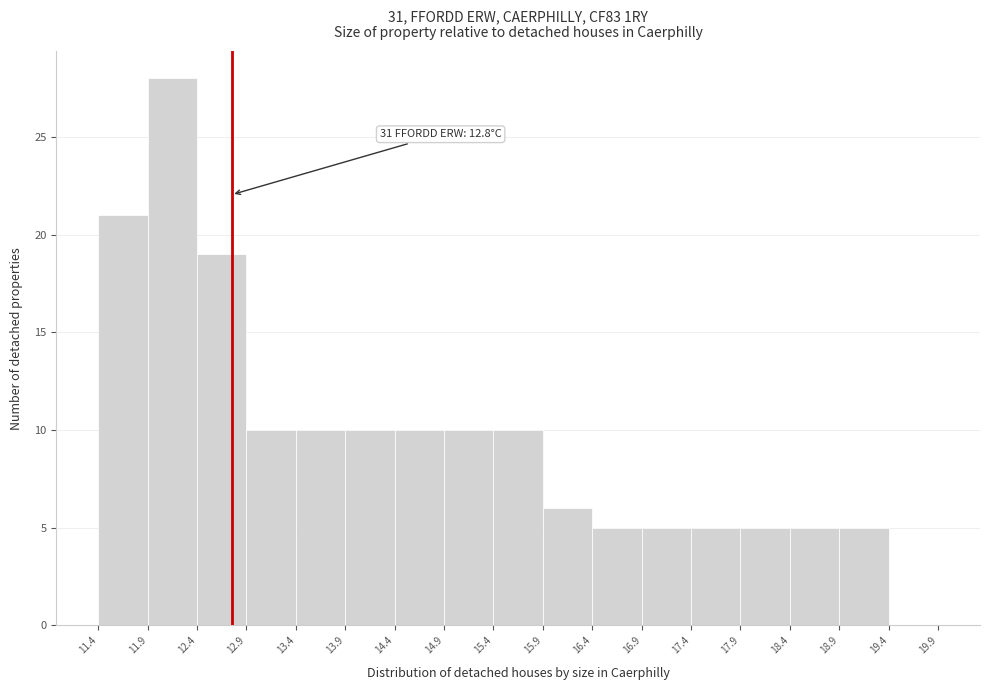

Over which range of the x-axis is the bar tallest?

11.9 to 12.4